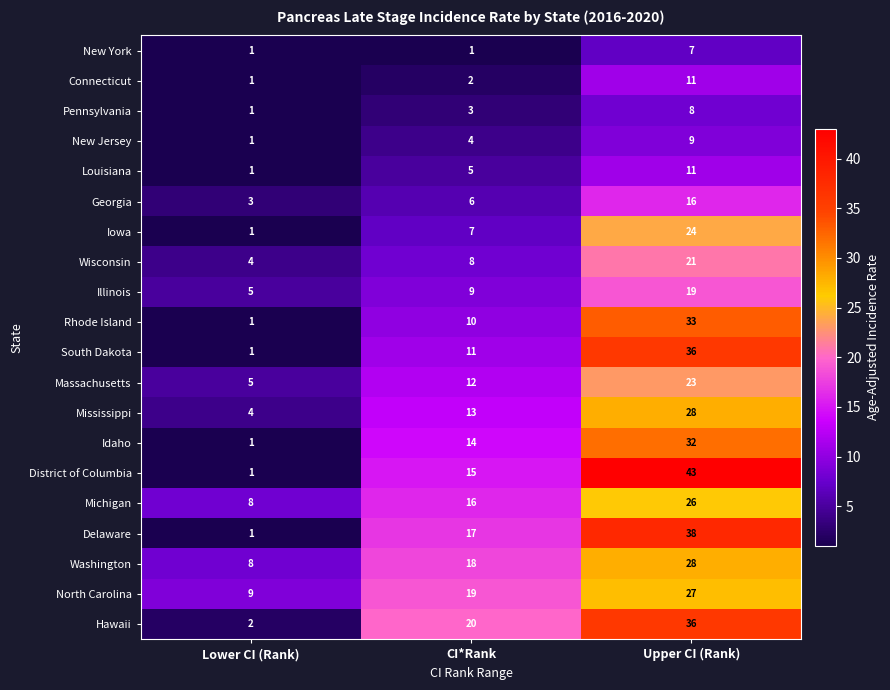

What is the total value across all series at CI*Rank?

210